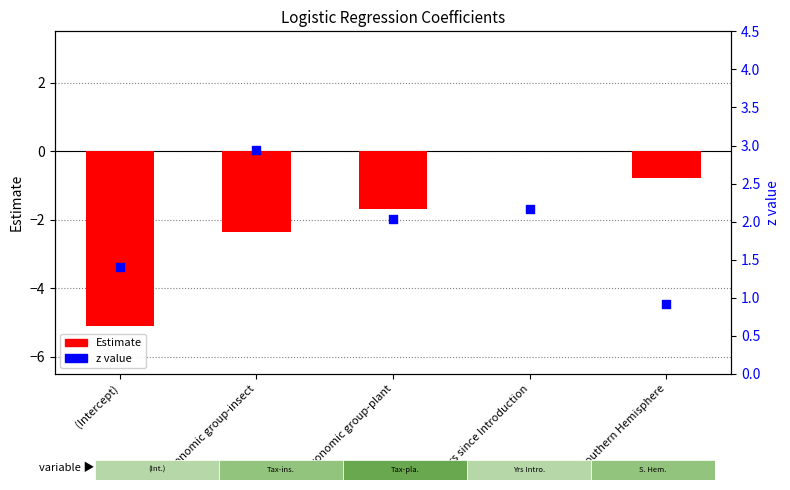

What is the total value across all series at Taxonomic group-plant?

0.3